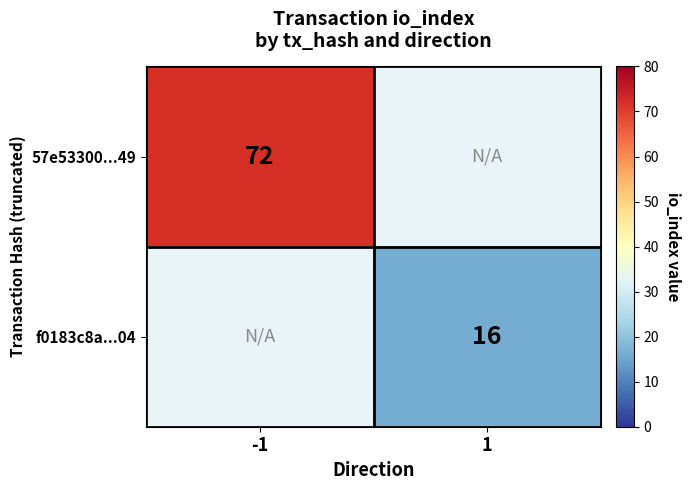

Is it true that f0183c8a...04 equals 22 at 1?

False